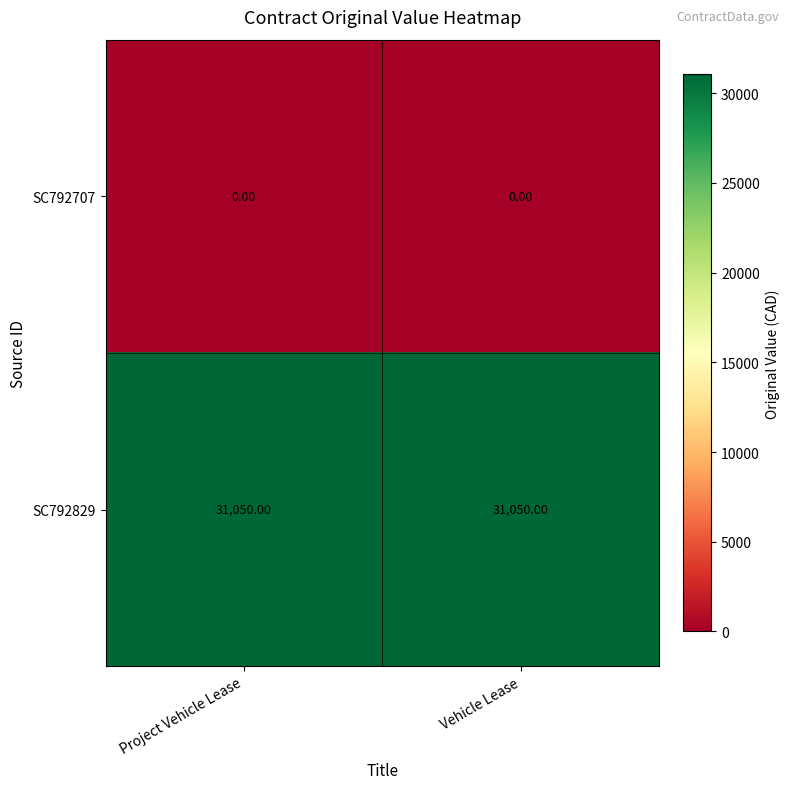

Which series has the largest total across all categories?

SC792829